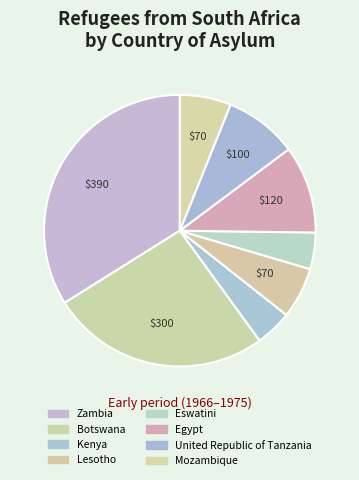

Count the number of slices in the pie.

8